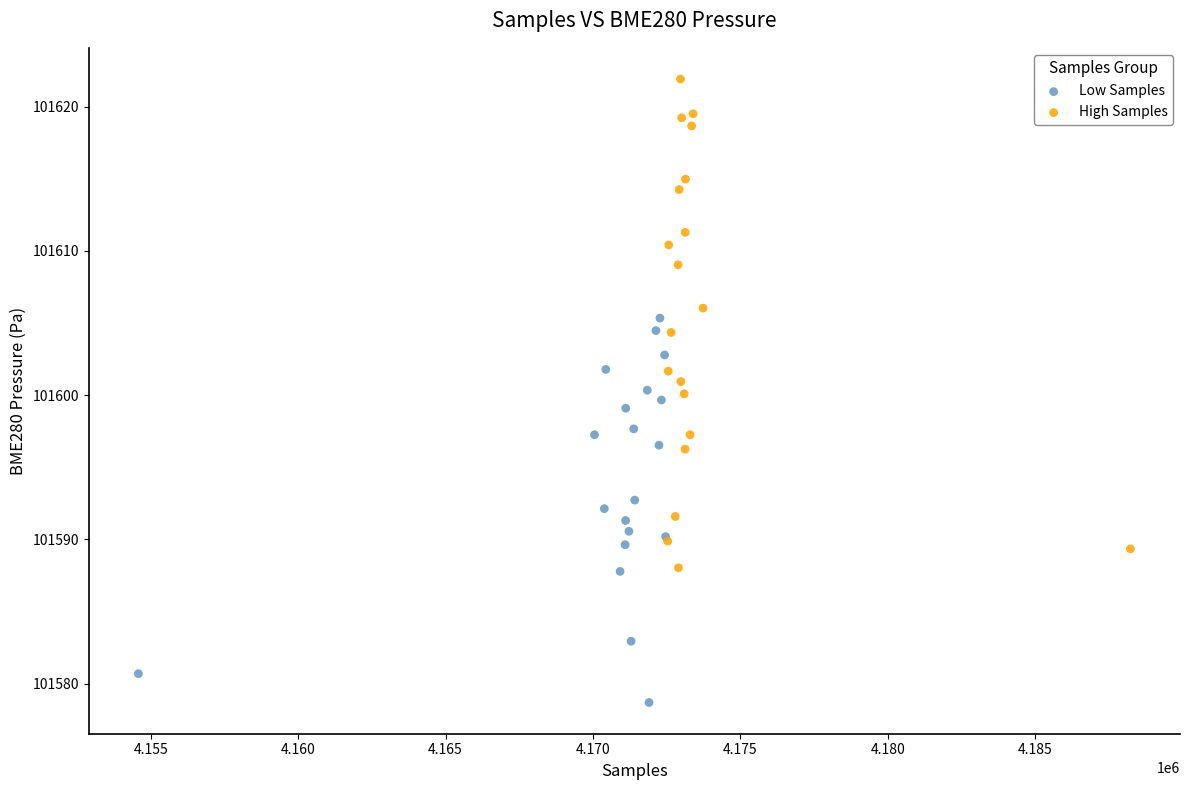

Which series reaches the maximum Y coordinate?

High Samples